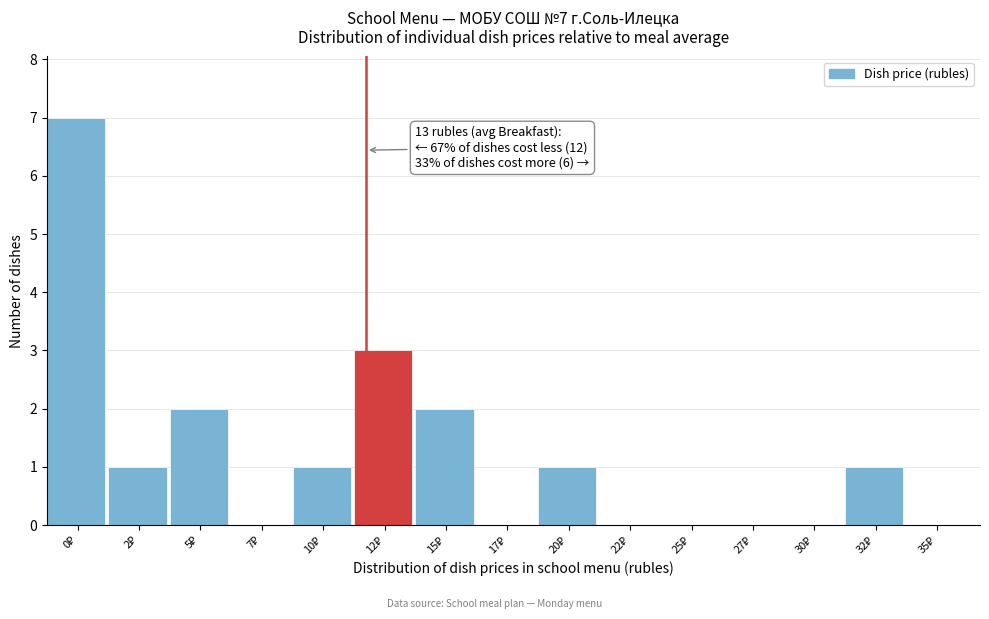

What is the sum of all values?

18